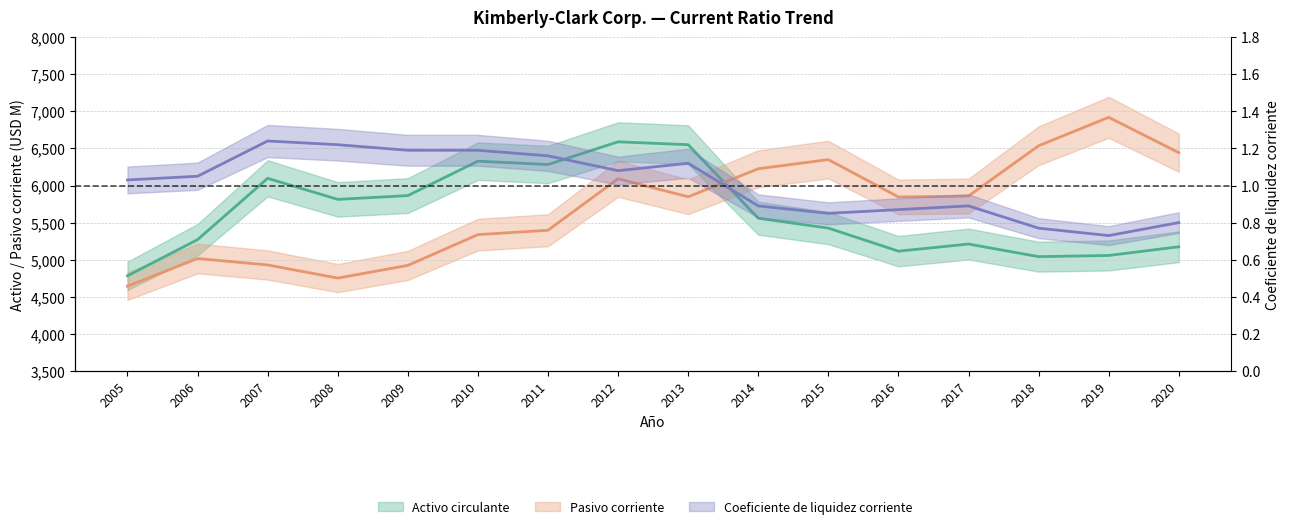

What is the value of the Pasivo corriente point at the 2nd from the left?

5016.0